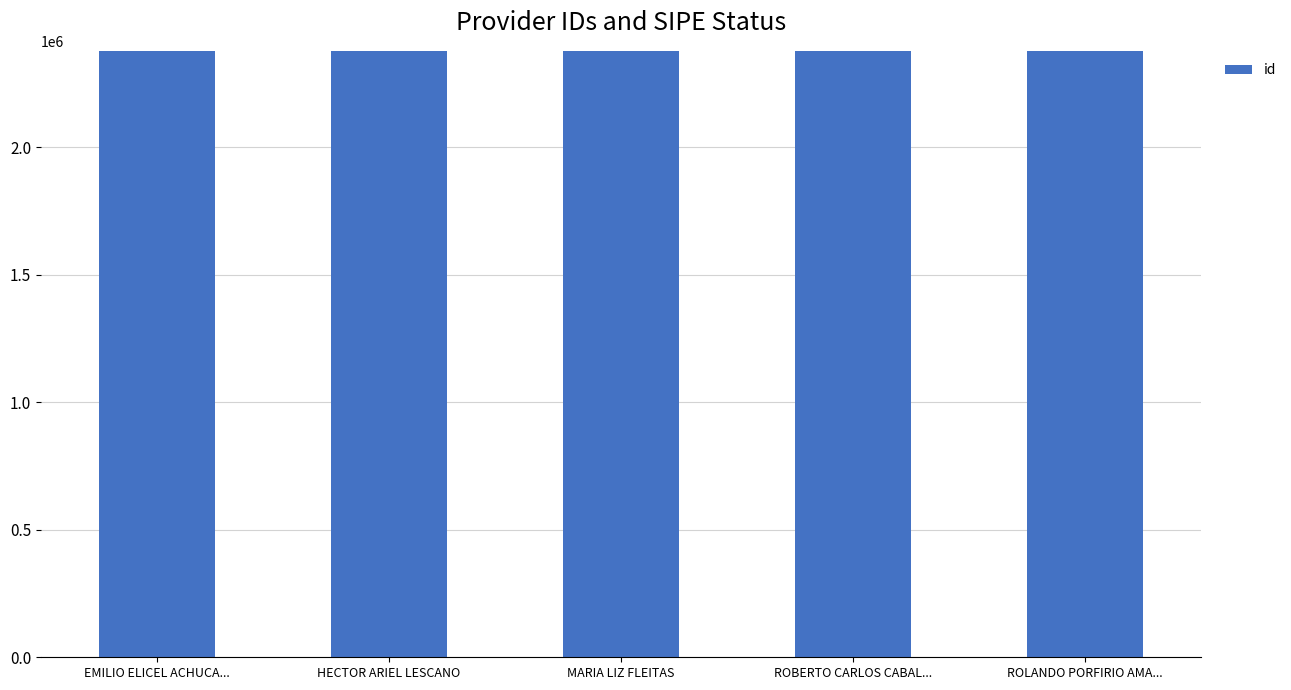

Count the values in the range 2376944 to 2376946.

3